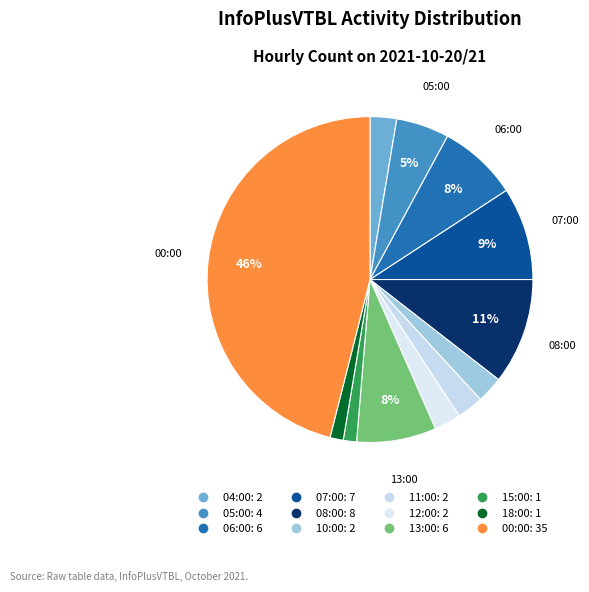

Is 08:00 the majority of the pie?

No